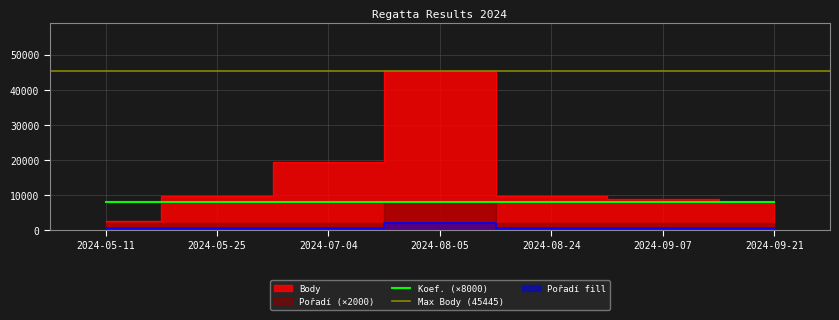

True or false: Pořadí has more than 0 points higher than both neighbors.

True